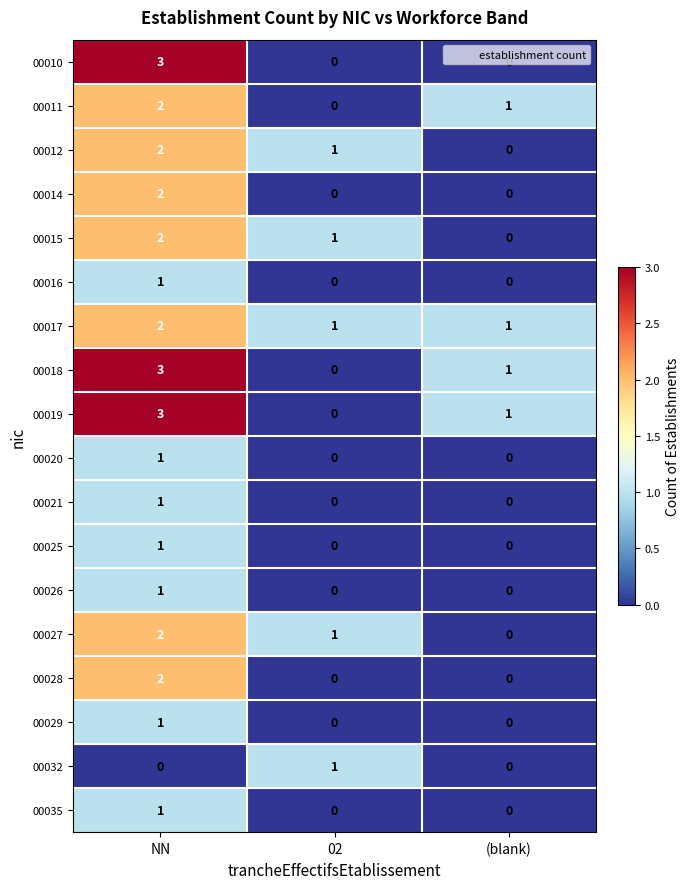

What is the spread (max minus min) of values at NN?

3